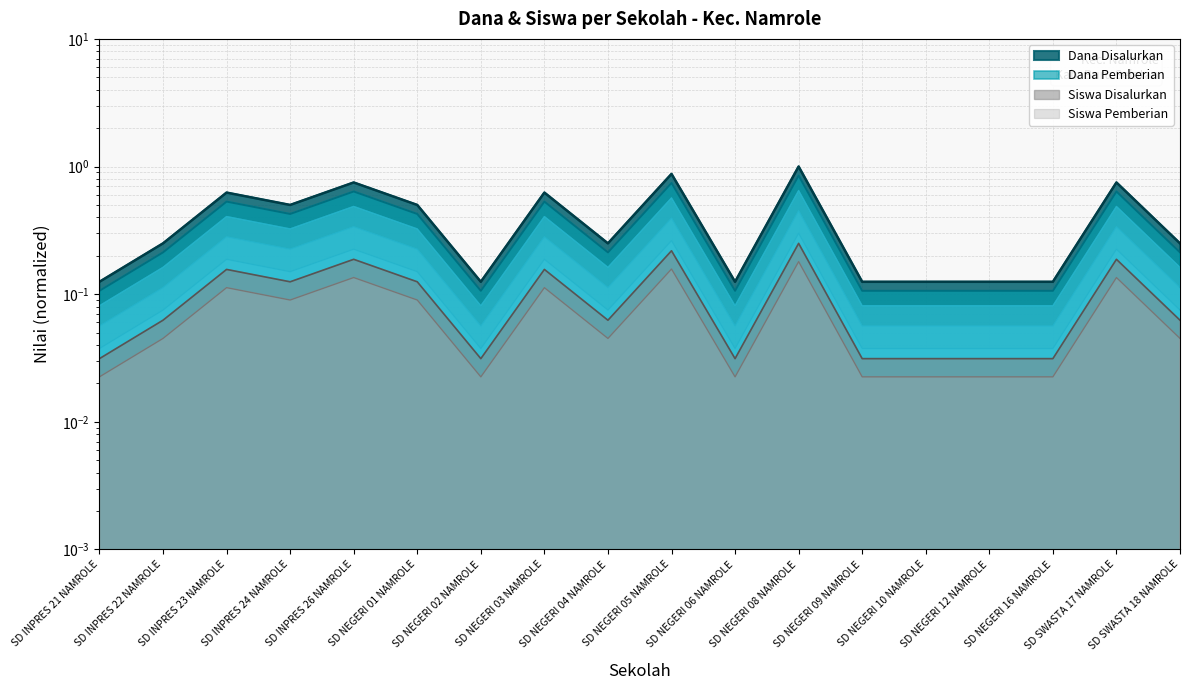

Count the number of data series in this chart.

4